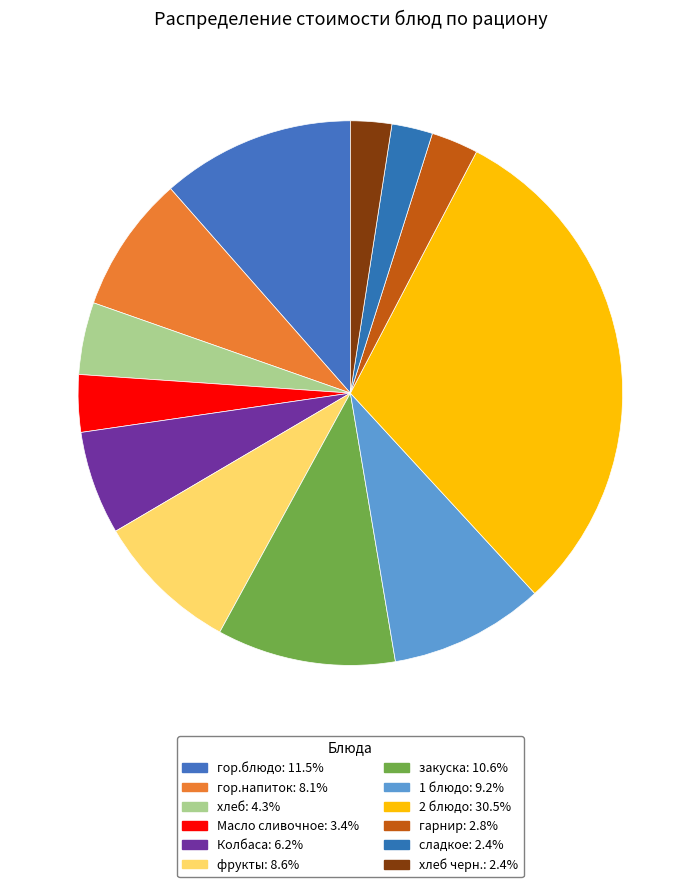

Rank the categories by value from highest to lowest.

2 блюдо, гор.блюдо, закуска, 1 блюдо, фрукты, гор.напиток, Колбаса, хлеб, Масло сливочное, гарнир, хлеб черн., сладкое